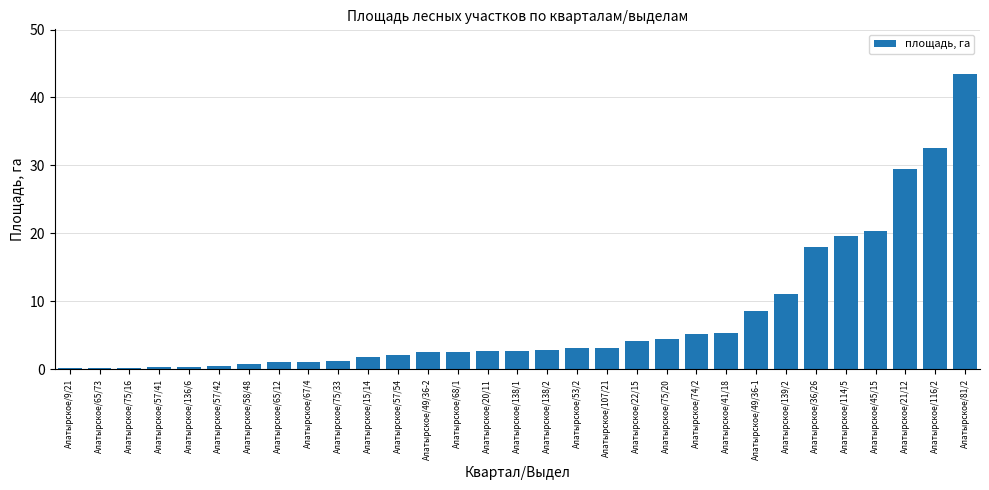

What is the difference between the second highest and minimum values?

32.3